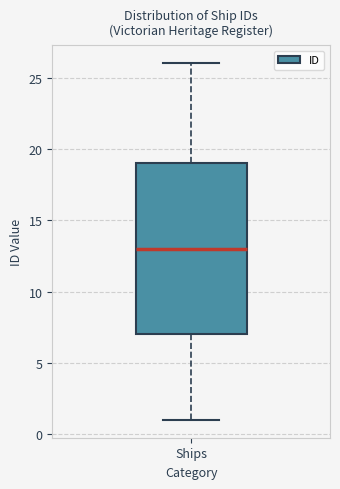

Where does the median line of the box for Ships sit on the y-axis? The values are not printed on the chart, so give them approximately, as read against the axis.

13